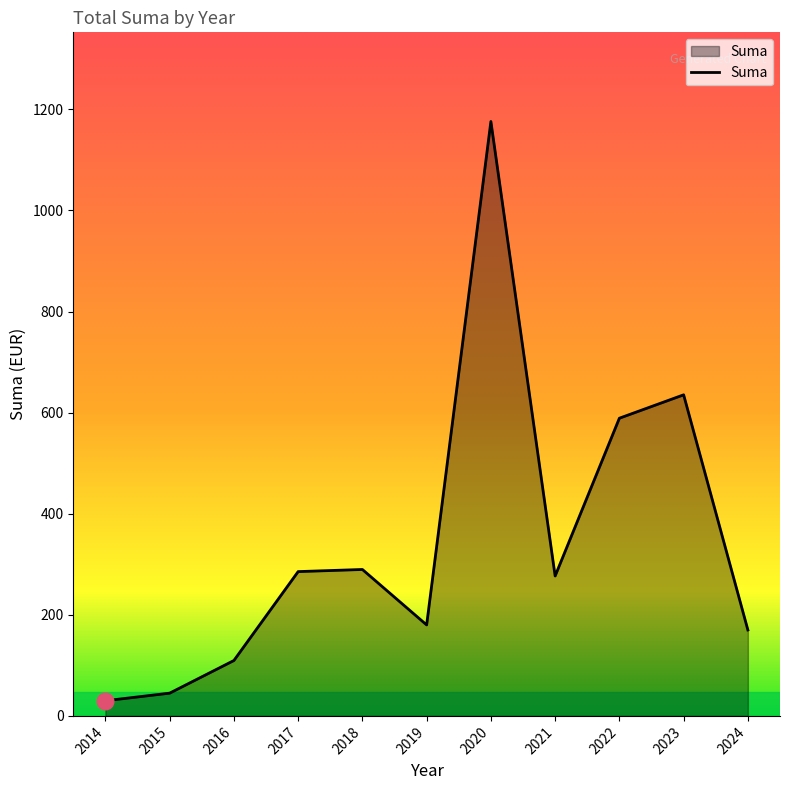

Which has a higher value, 2015 or 2018?

2018